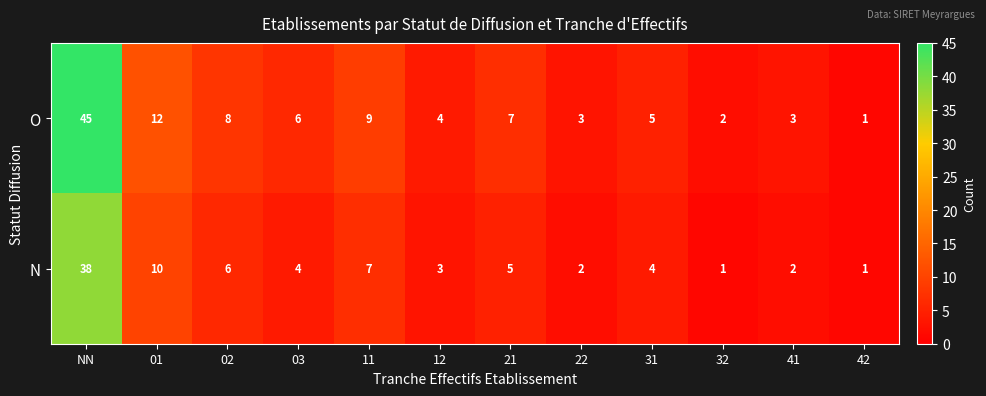

What is the difference between the maximum and minimum values in the O series?

44